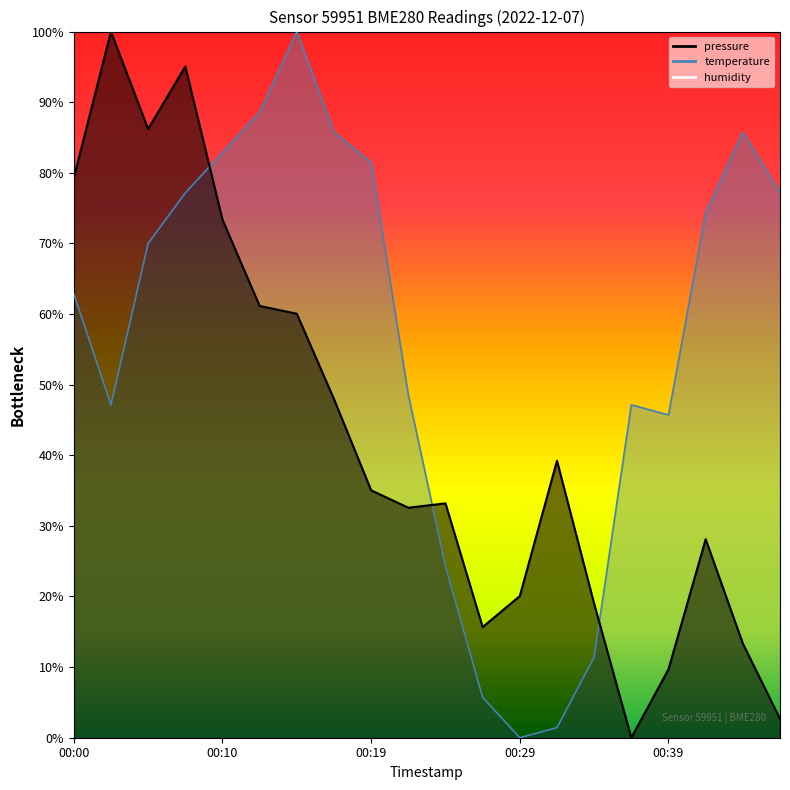

Which series has the largest total across all categories?

temperature